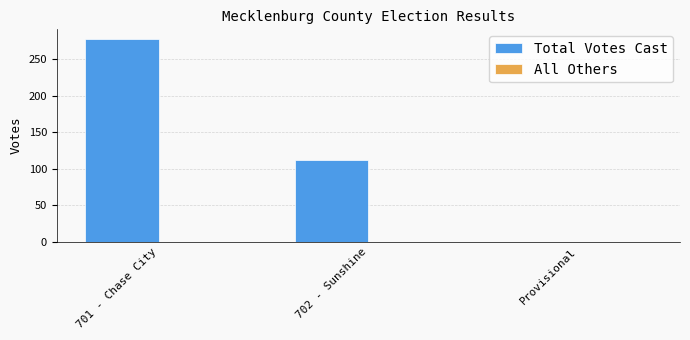

At which category does the chart reach its peak across all series?

701 - Chase City